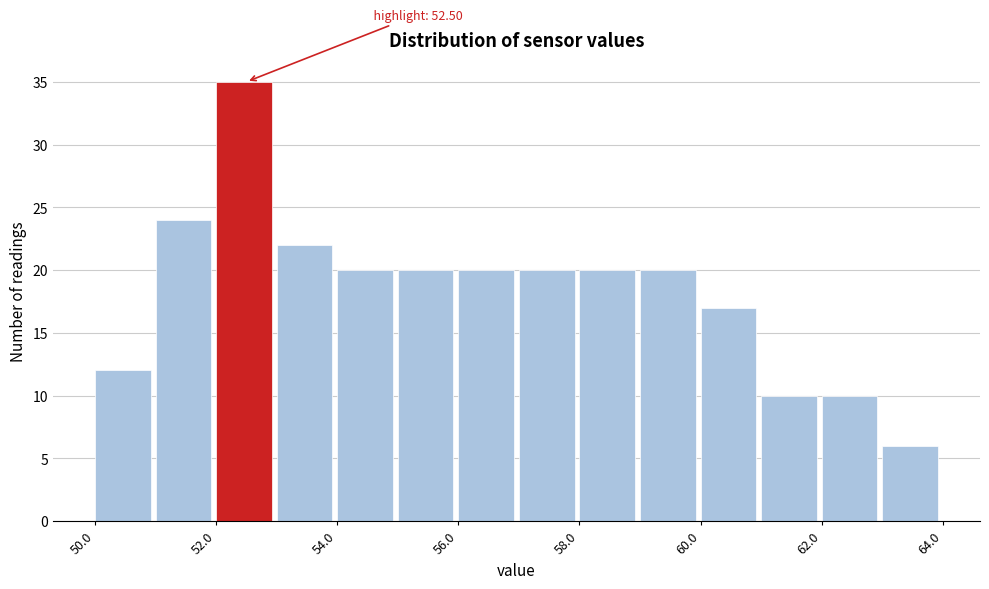

Which range on the x-axis has the tallest bar?

52 to 53